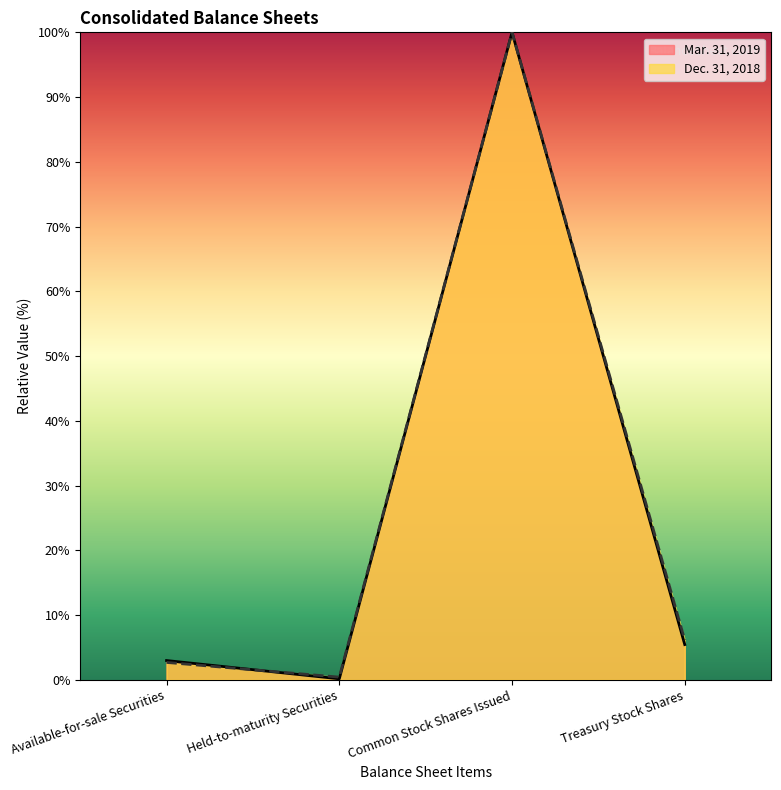

At which label is Mar. 31, 2019 closest to 50?

Treasury Stock Shares